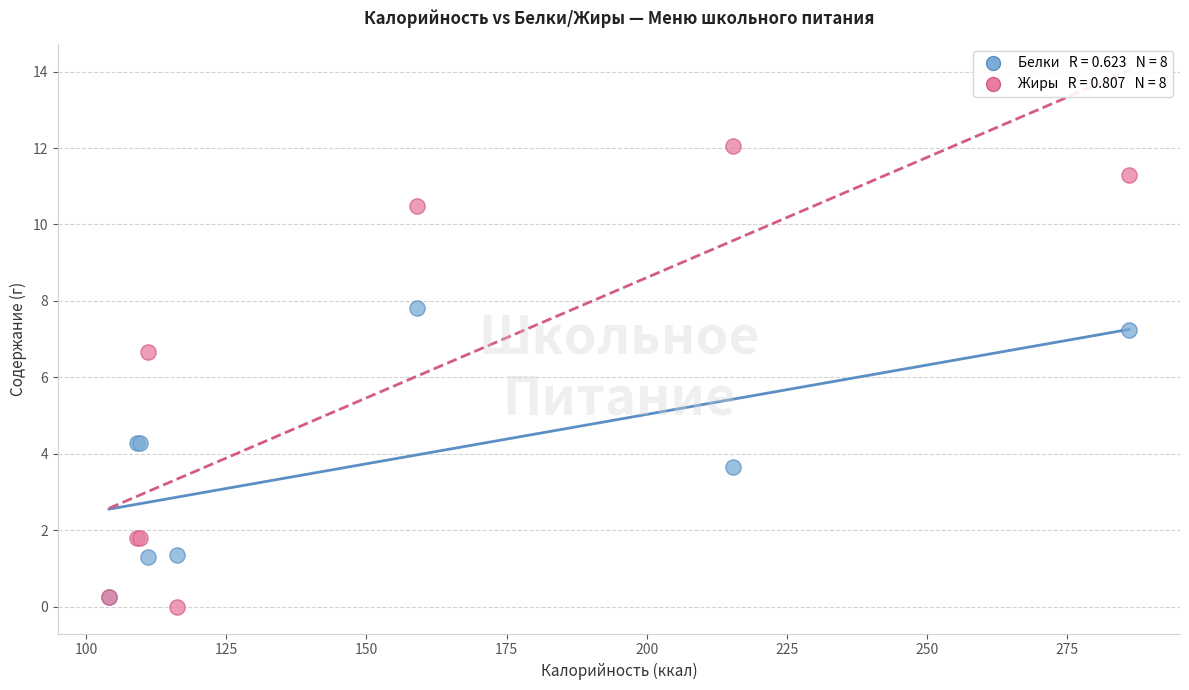

Across all series, what Y value is closest to 6?

6.7